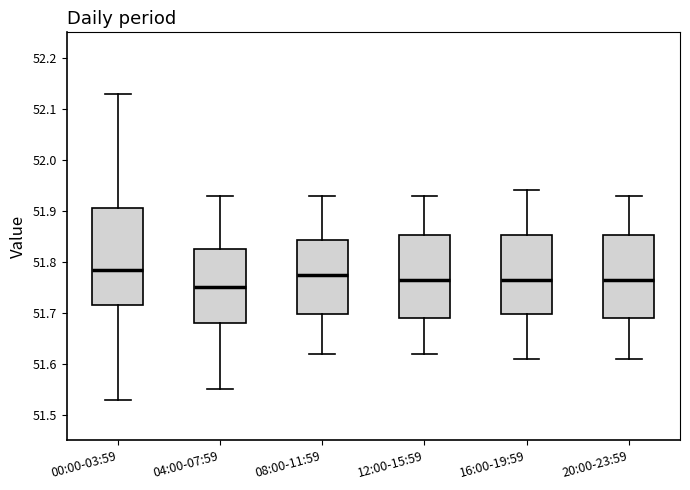

Comparing the boxes themselves (not the whiskers), which one is the tallest?

00:00-03:59